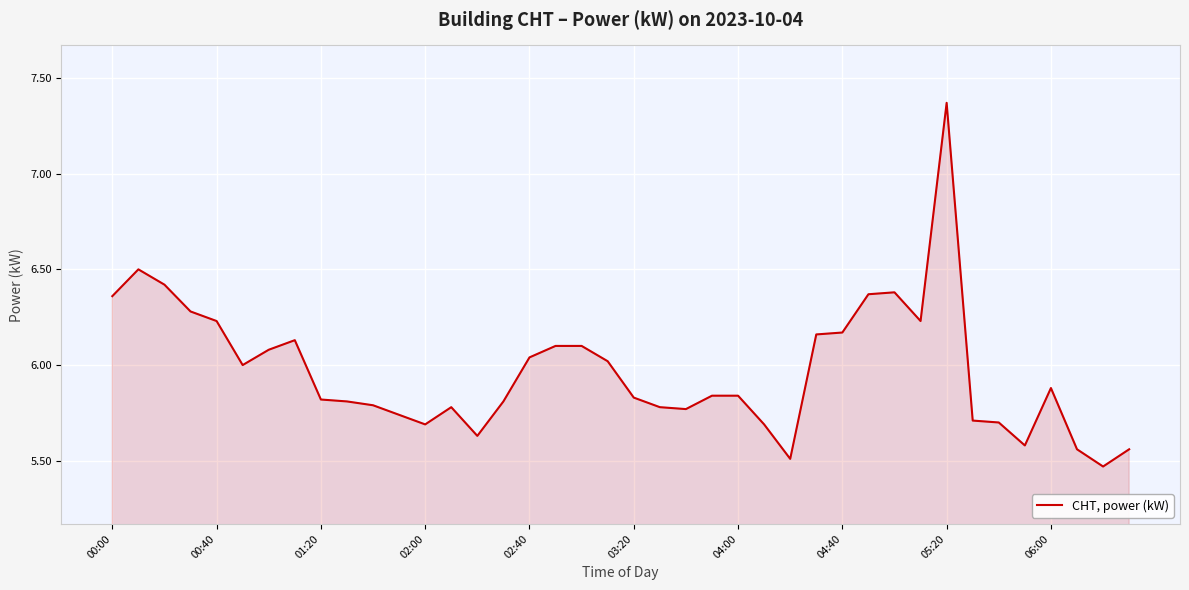

What is the difference between the maximum and minimum values?

1.9